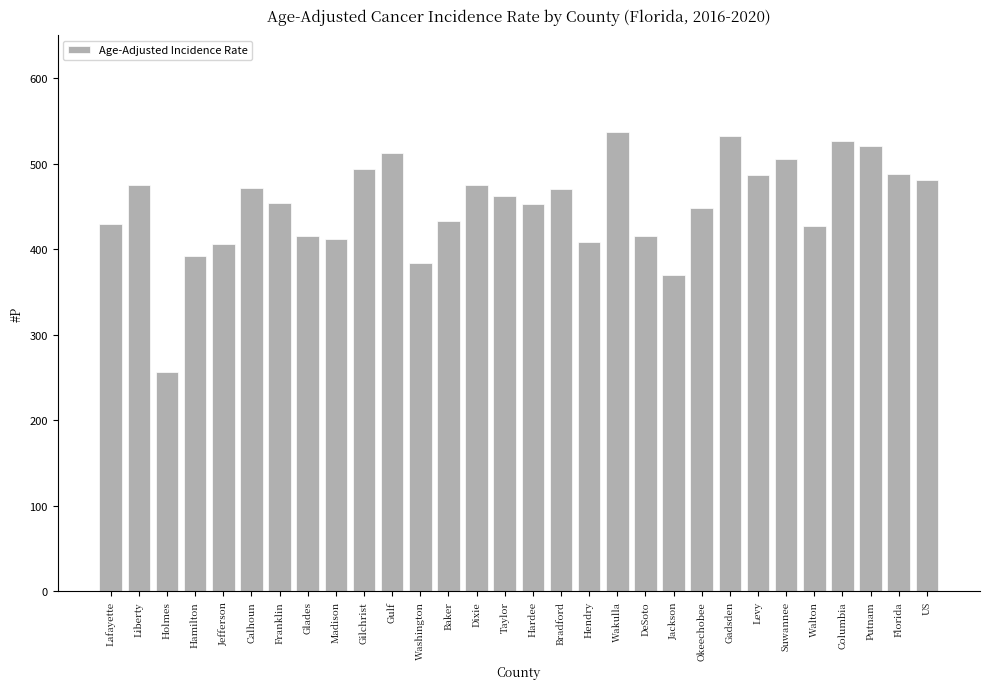

Which category has the lowest value across all series?

Holmes